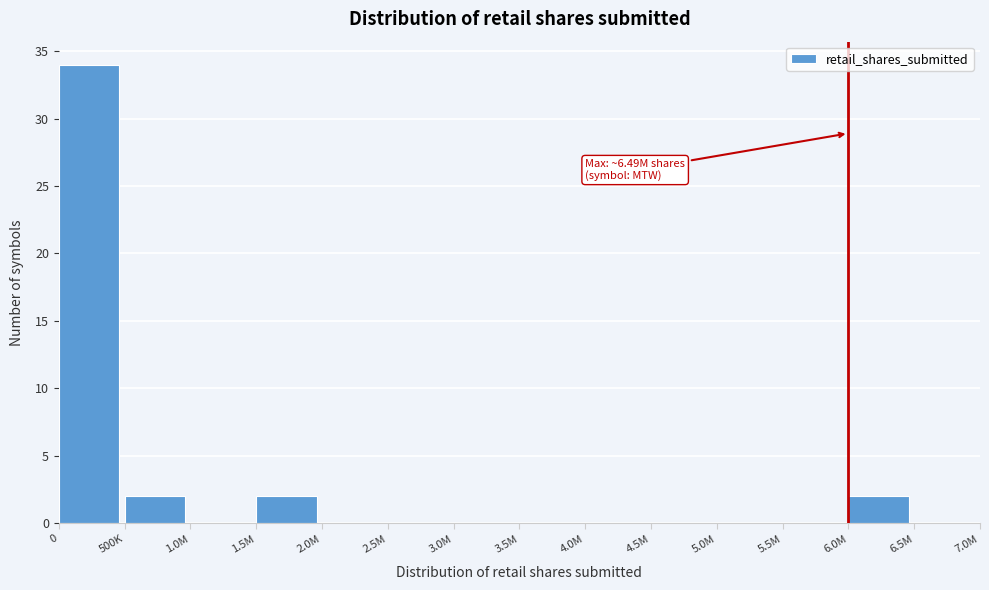

Reading left to right, extract all data points from this chart.

0=34	500K=2	1.0M=0	1.5M=2	2.0M=0	2.5M=0	3.0M=0	3.5M=0	4.0M=0	4.5M=0	5.0M=0	5.5M=0	6.0M=2	6.5M=0